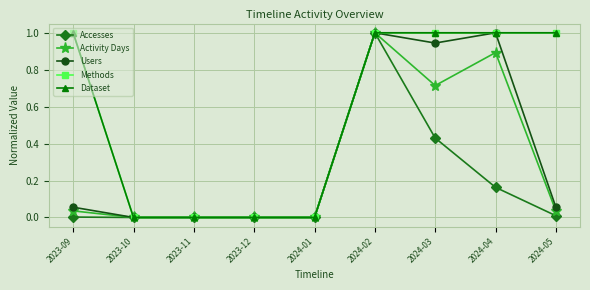

Which has a higher value, 2023-09 or 2023-12?

2023-09